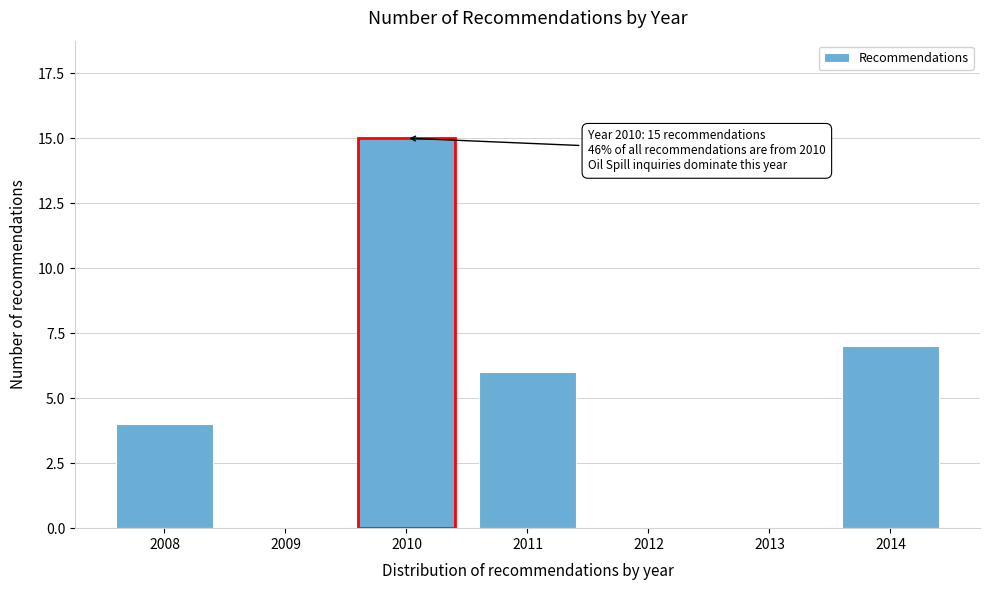

Reading right to left, list all the values displayed in this chart.

2014=7	2013=0	2012=0	2011=6	2010=15	2009=0	2008=4